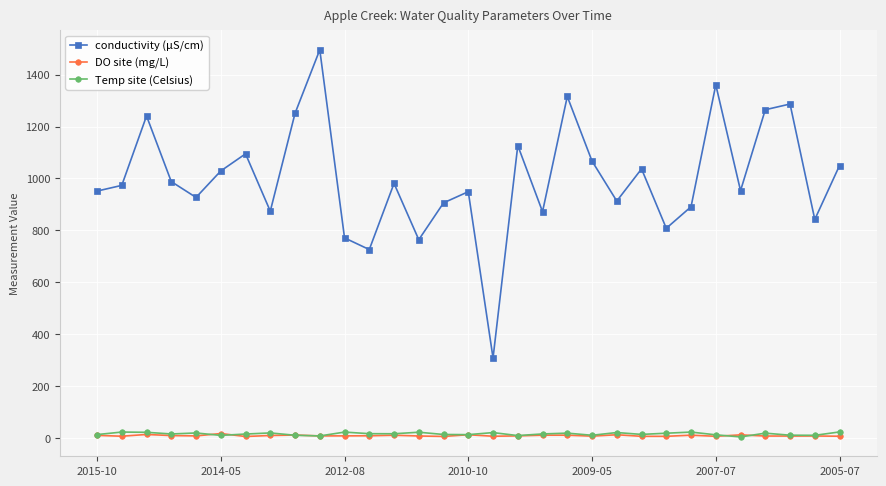

Which series has the widest spread of values?

conductivity (µS/cm)